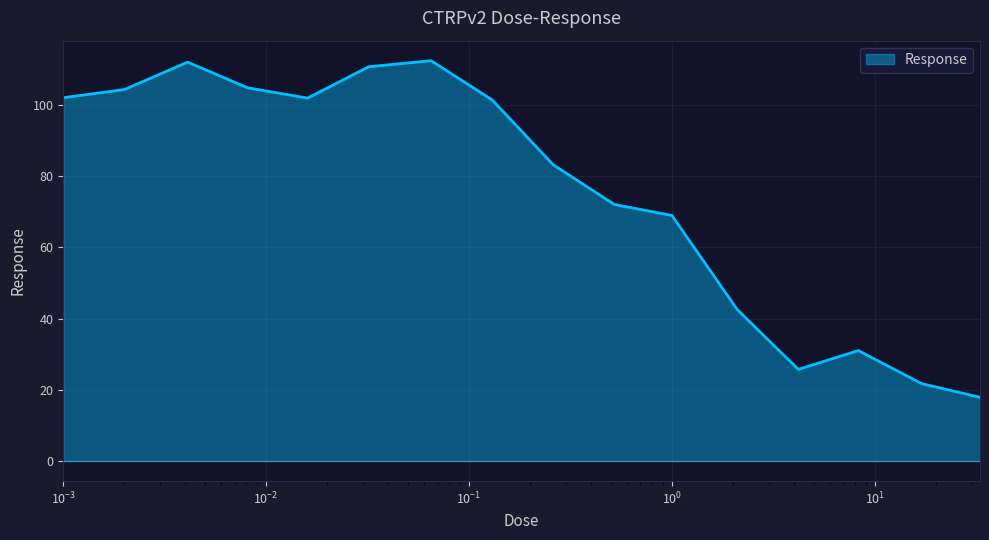

What is the maximum value shown in the chart?

112.4